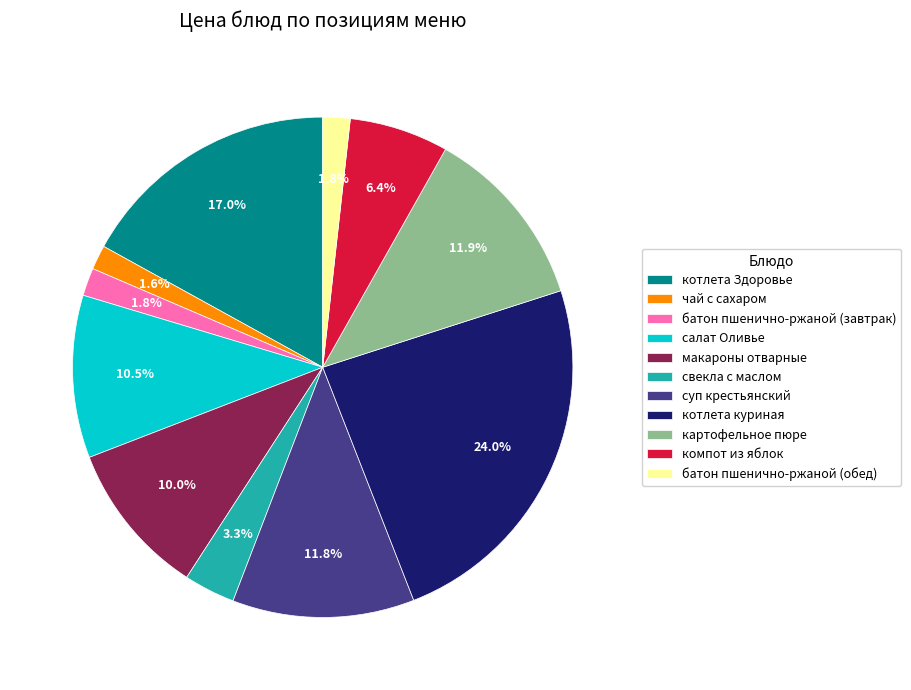

To the nearest percent, what is the difference between the котлета куриная and макароны отварные slice percentages?

14%